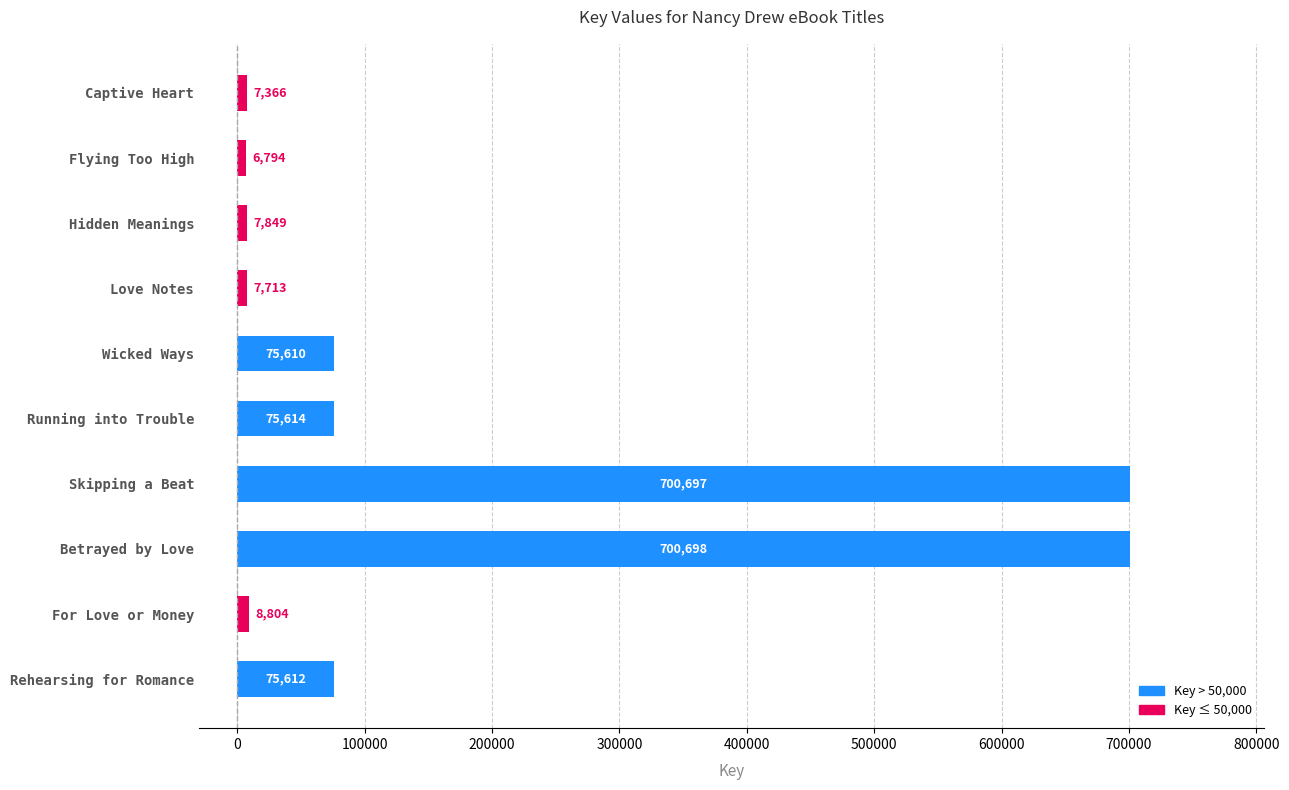

What is the difference between the maximum and minimum values?

693904